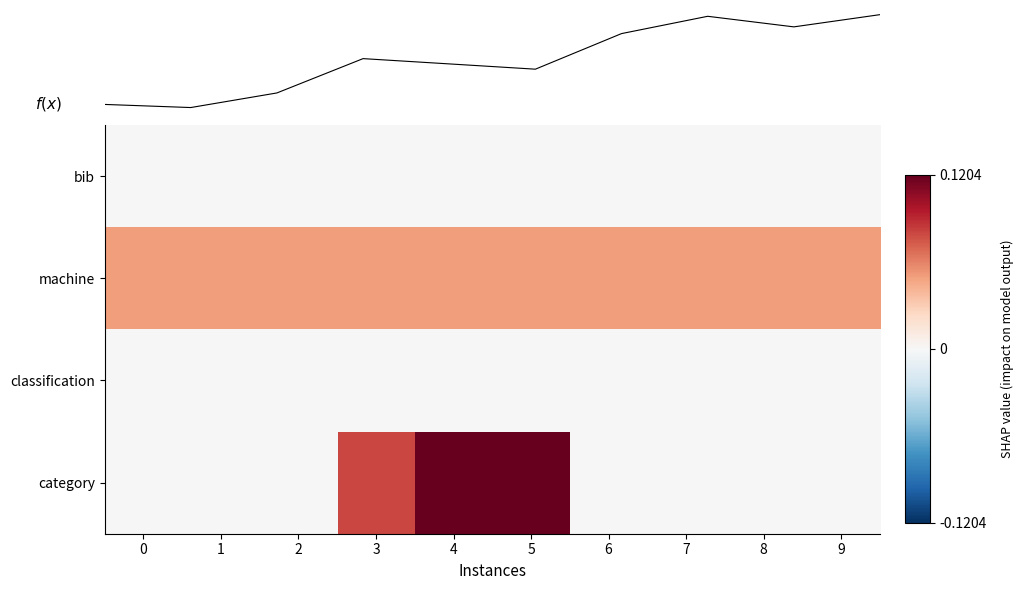

What is the difference between the highest and lowest values at 4?

0.1